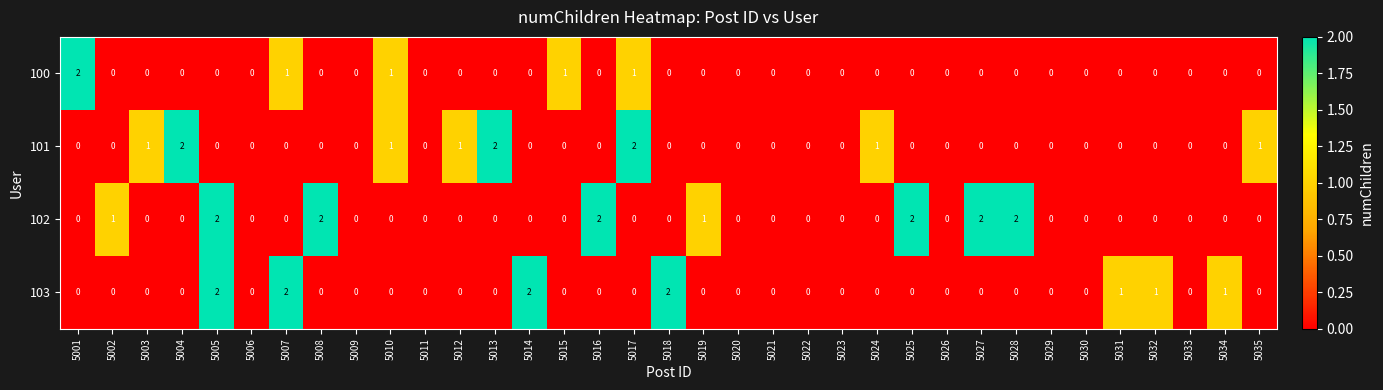

Which series has the largest total across all categories?

102